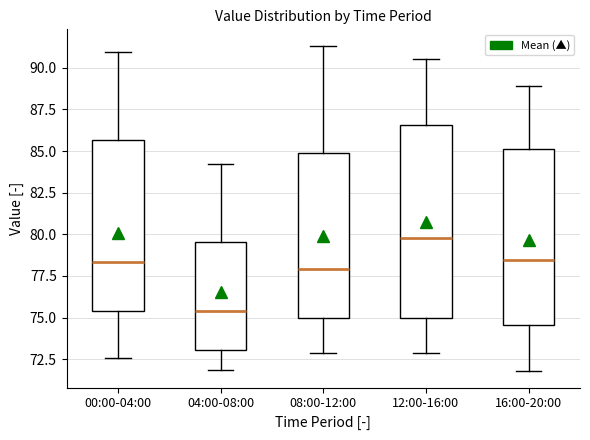

Reading left to right, transcribe this box plot: for each box, give where its median line is, the range the box spans, and where its two whiskers end, as read against the y-axis. The values are not printed on the chart, so give them approximately, as read against the axis.

00:00-04:00: median 78.5, box 75.5 to 85.5, whiskers 72.5 to 91.0
04:00-08:00: median 75.5, box 73.0 to 79.5, whiskers 72.0 to 84.0
08:00-12:00: median 78.0, box 75.0 to 85.0, whiskers 73.0 to 91.5
12:00-16:00: median 80.0, box 75.0 to 86.5, whiskers 73.0 to 90.5
16:00-20:00: median 78.5, box 74.5 to 85.0, whiskers 72.0 to 89.0